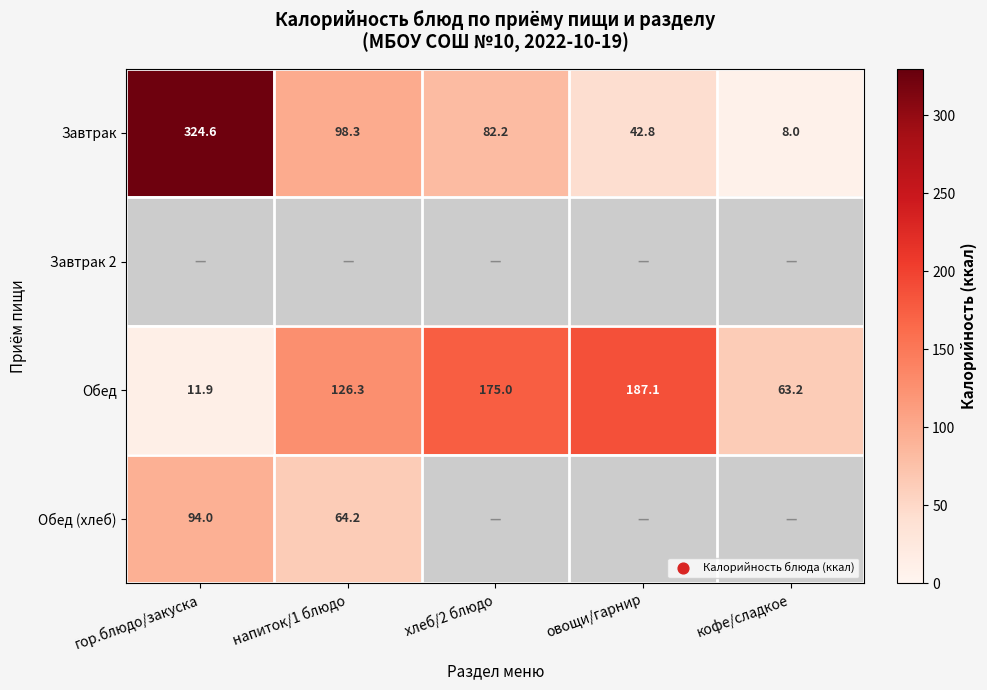

How many series are shown in this chart?

4